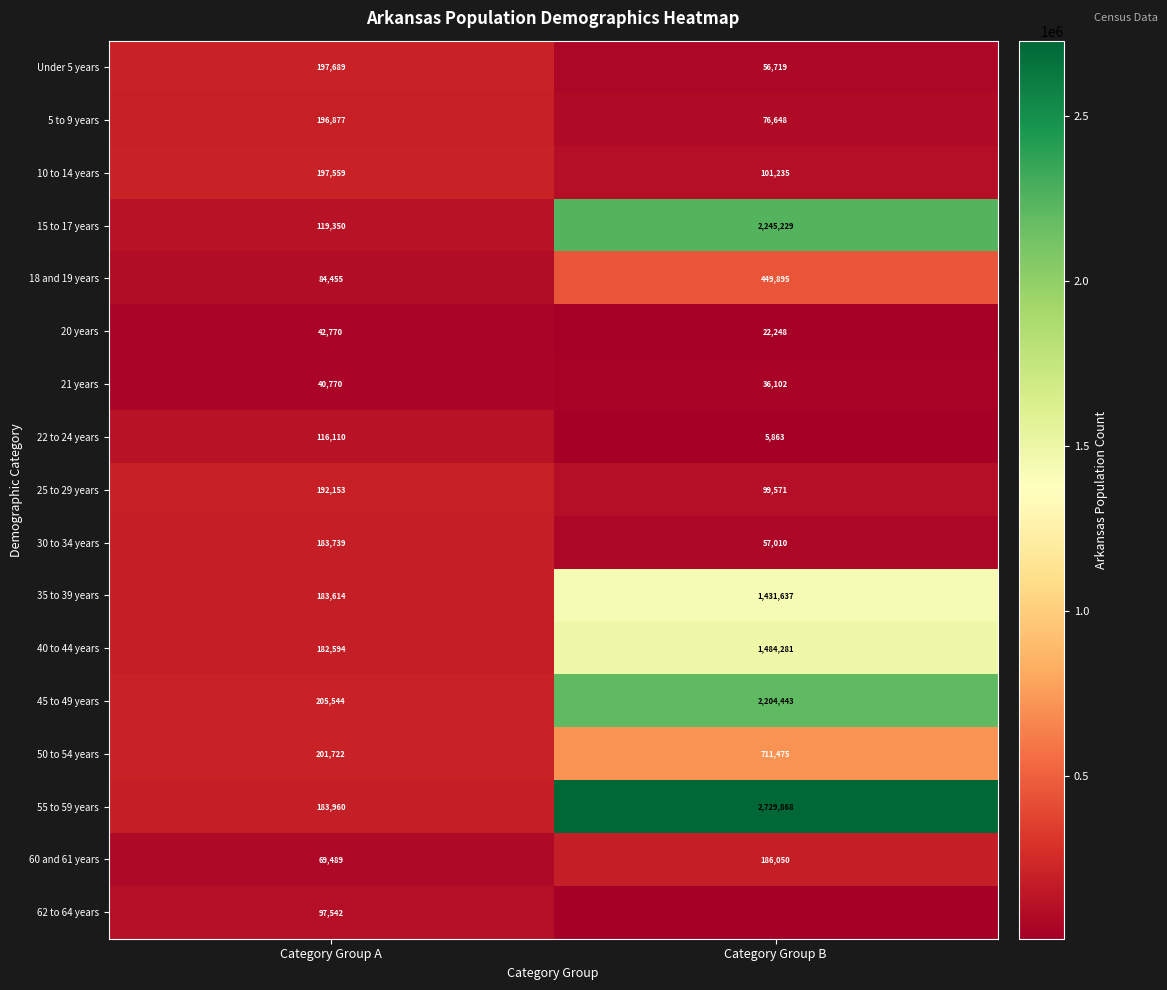

What is the spread (max minus min) of values at Category Group B?

2729868